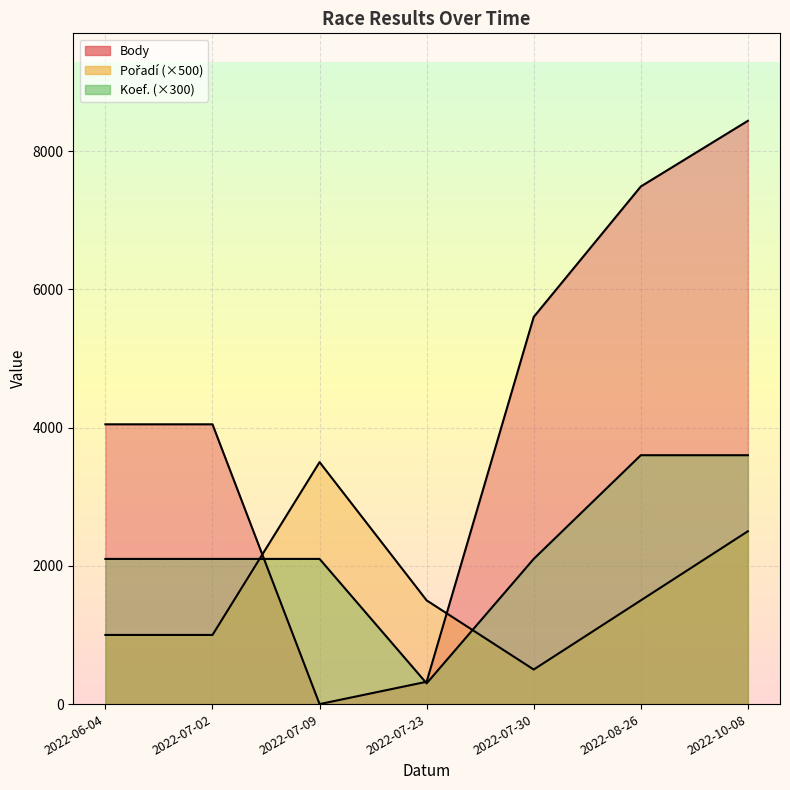

At which category is the sum across all series the highest?

2022-10-08